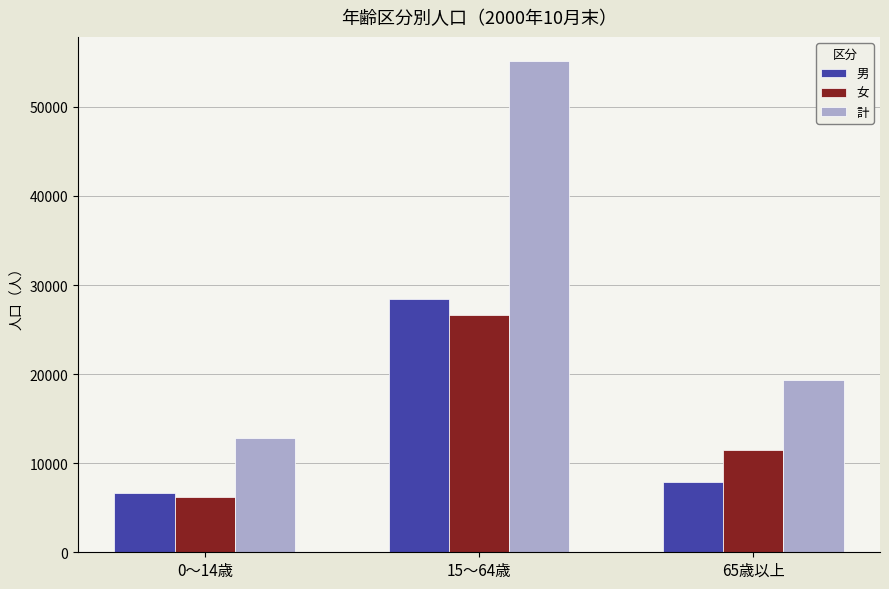

What is the label of the 1st bar from the right?

65歳以上